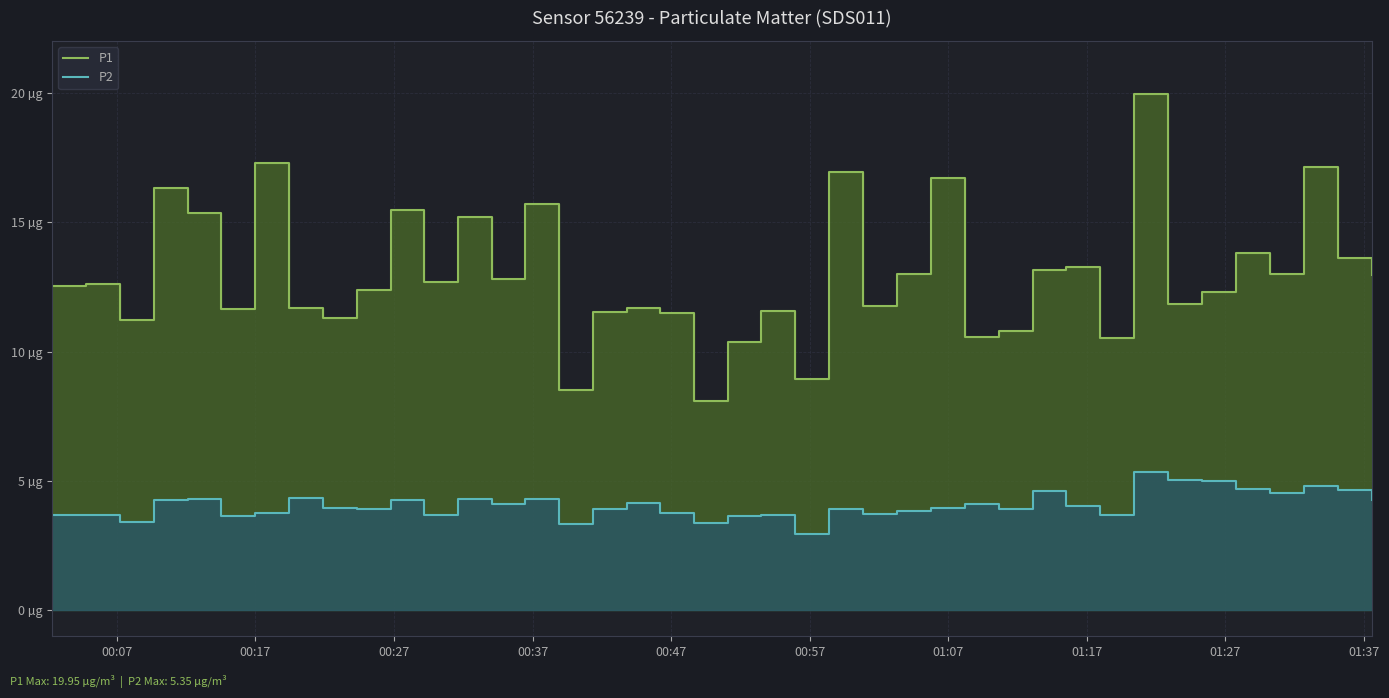

Rank the series by their average value, from highest to lowest.

P1, P2